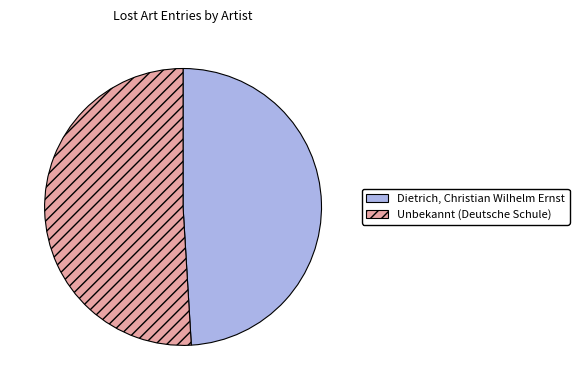

Approximately how many times larger is the value at Dietrich, Christian Wilhelm Ernst compared to Unbekannt (Deutsche Schule)?

1.0